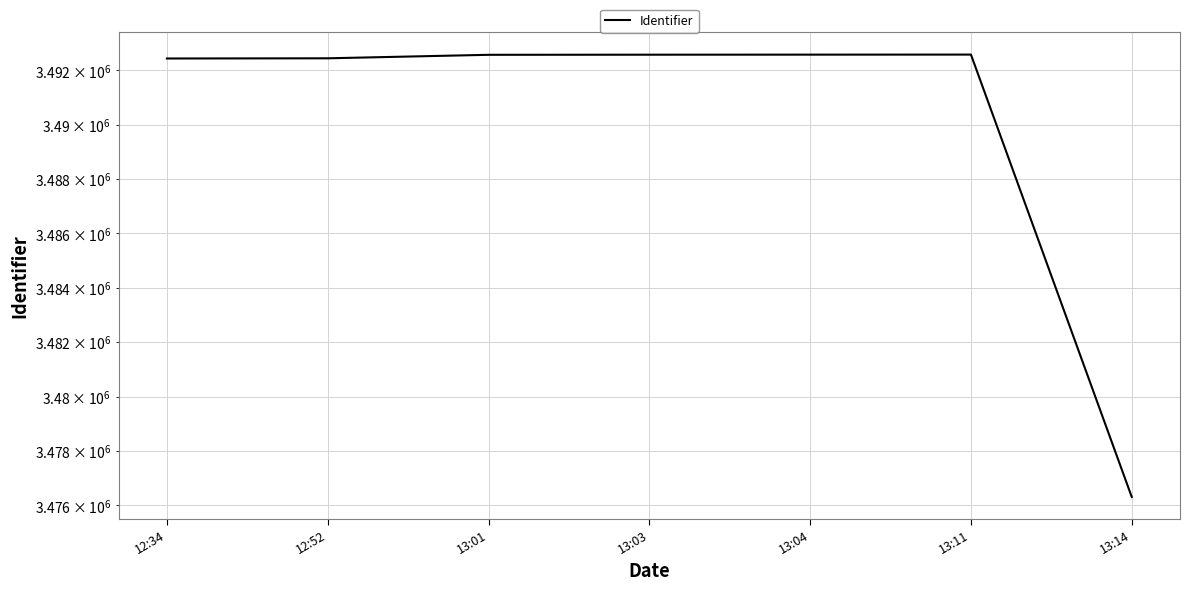

Reading left to right, transcribe all the data shown in this chart.

3492440	3492447	3492576	3492580	3492582	3492584	3476312